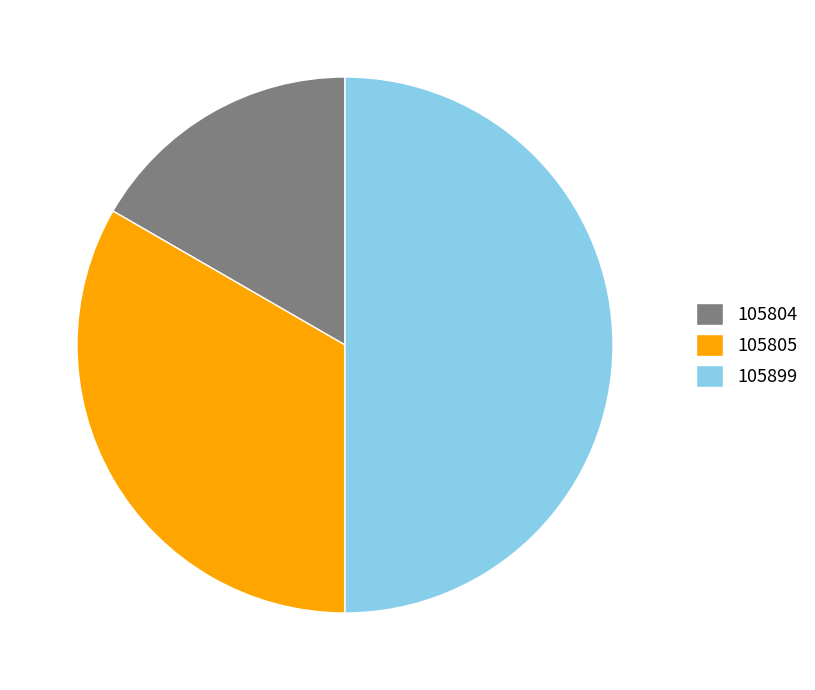

Does 105805 account for over 50% of the chart?

No